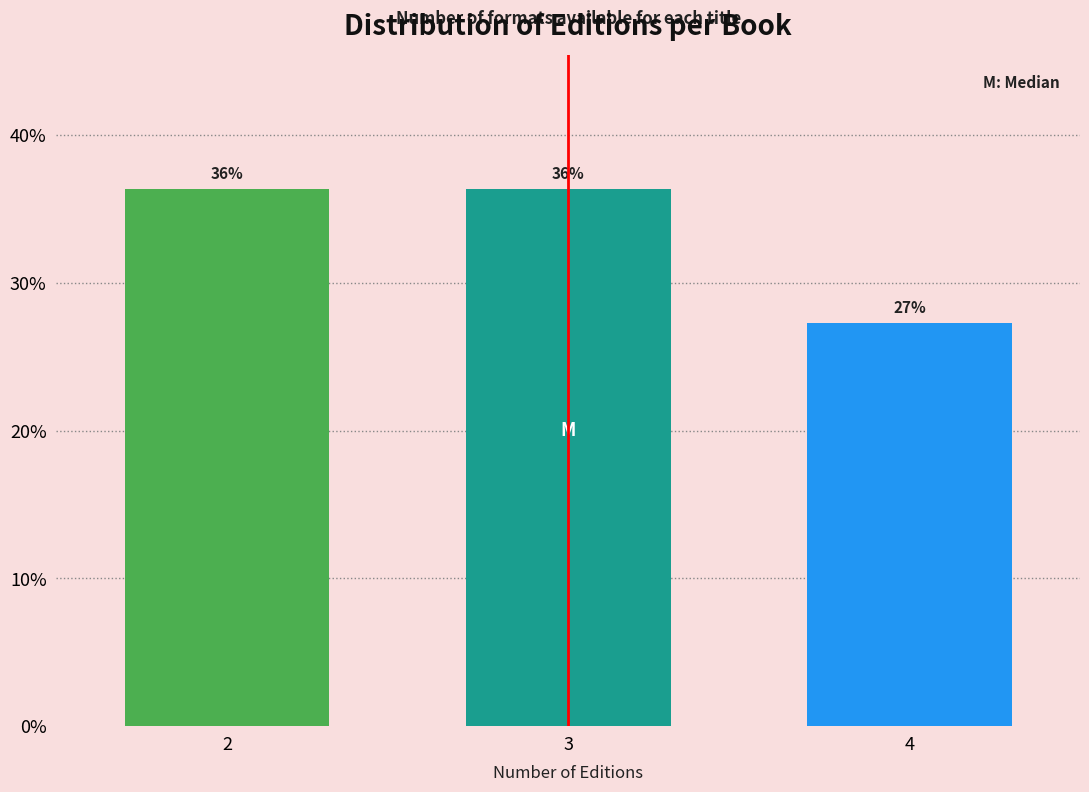

How many bars are there in total?

3